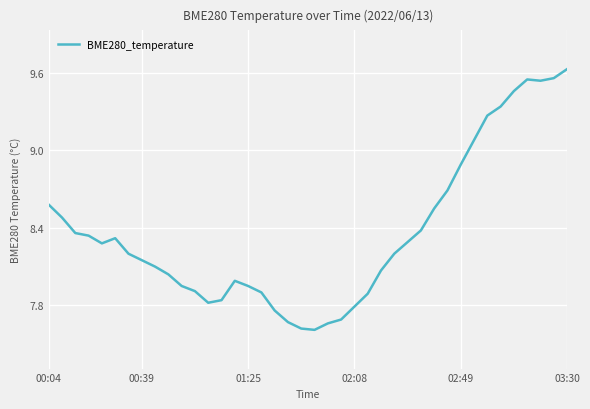

Is this an area chart (filled region under the line)?

No